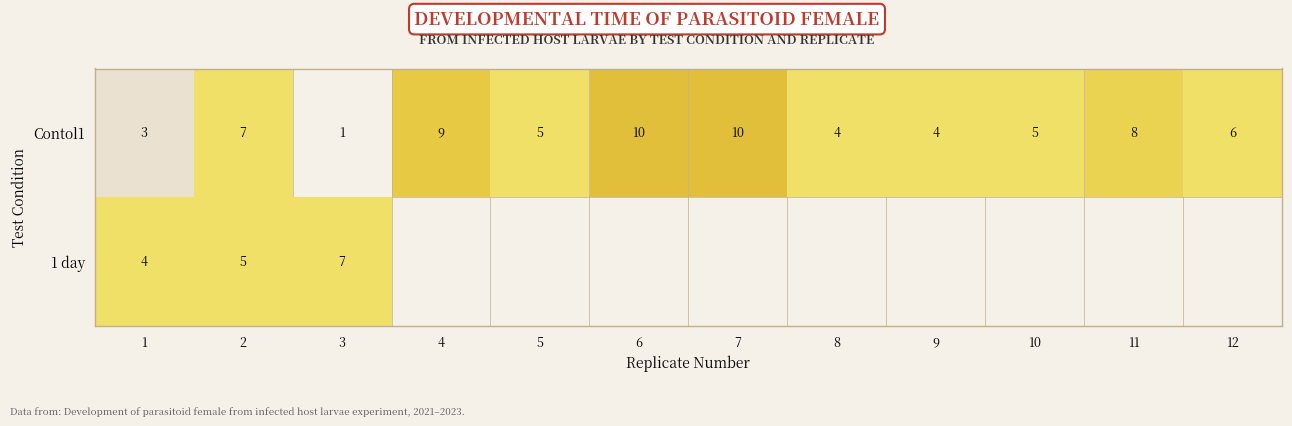

How many distinct data groups are displayed?

2